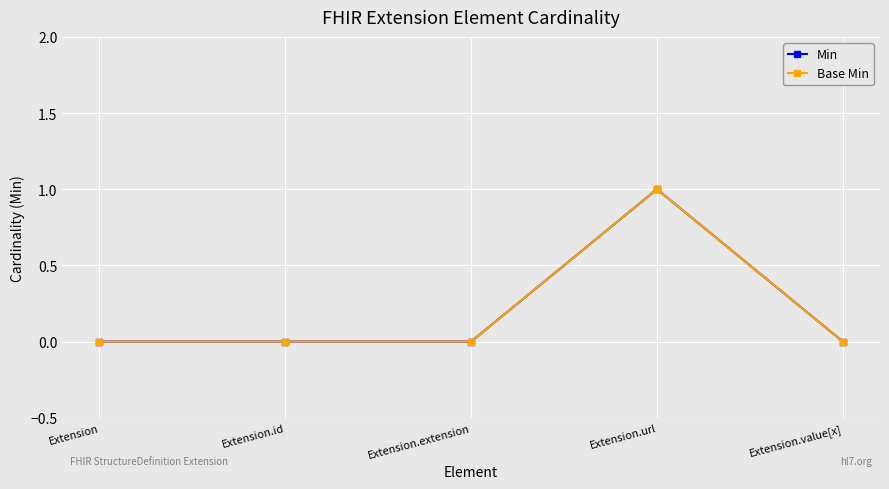

What is the label of the 2nd point from the right?

Extension.url